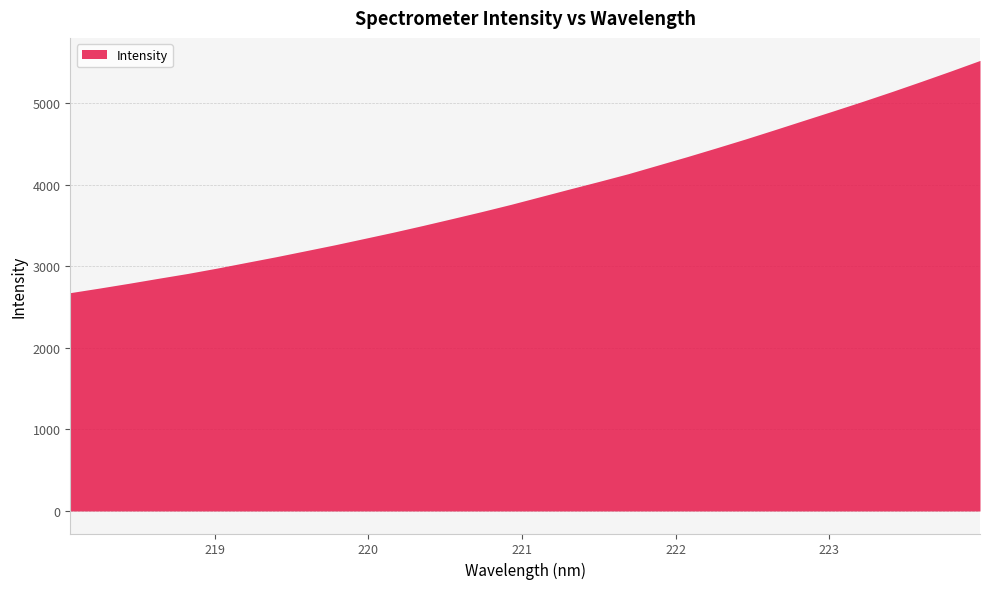

Reading left to right, transcribe all the data shown in this chart.

218.0596=2676.0	218.2508=2732.5	218.442=2791.0	218.6332=2852.0	218.8244=2911.6	219.0156=2977.3	219.2067=3046.9	219.3979=3116.0	219.589=3188.9	219.7801=3262.0	219.9712=3339.5	220.1623=3417.2	220.3533=3499.0	220.5444=3583.4	220.7354=3668.9	220.9264=3757.8	221.1174=3852.0	221.3083=3946.2	221.4993=4038.7	221.6902=4133.8	221.8812=4237.8	222.0721=4341.9	222.263=4449.8	222.4538=4559.6	222.6447=4673.7	222.8355=4789.1	223.0264=4904.2	223.2172=5021.2	223.408=5141.6	223.5987=5265.8	223.7895=5392.4	223.9802=5522.4